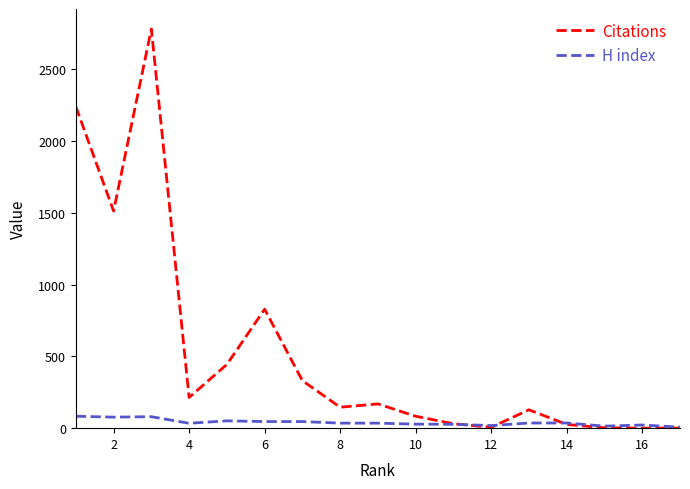

Which series has the largest total across all categories?

Citations